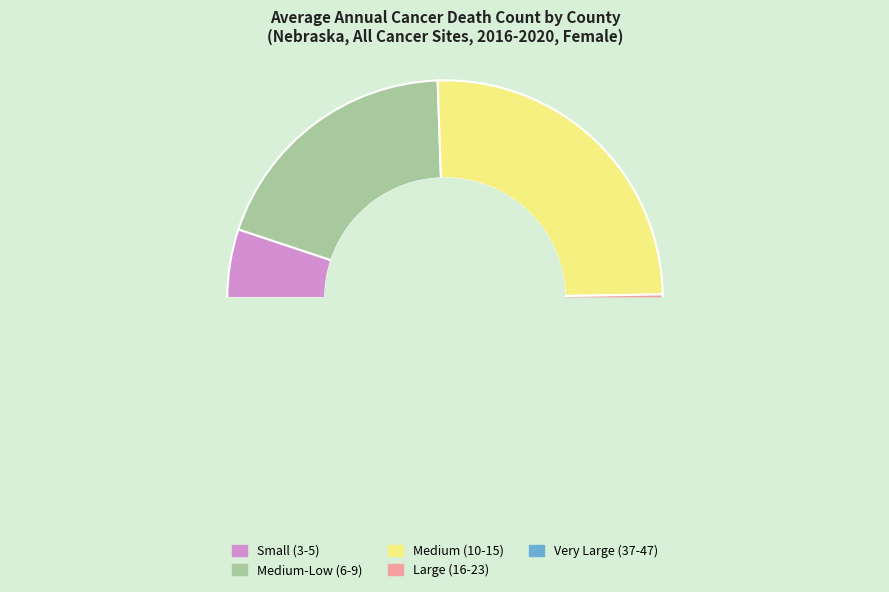

Is it true that Nuckolls County is 2% of the pie?

True